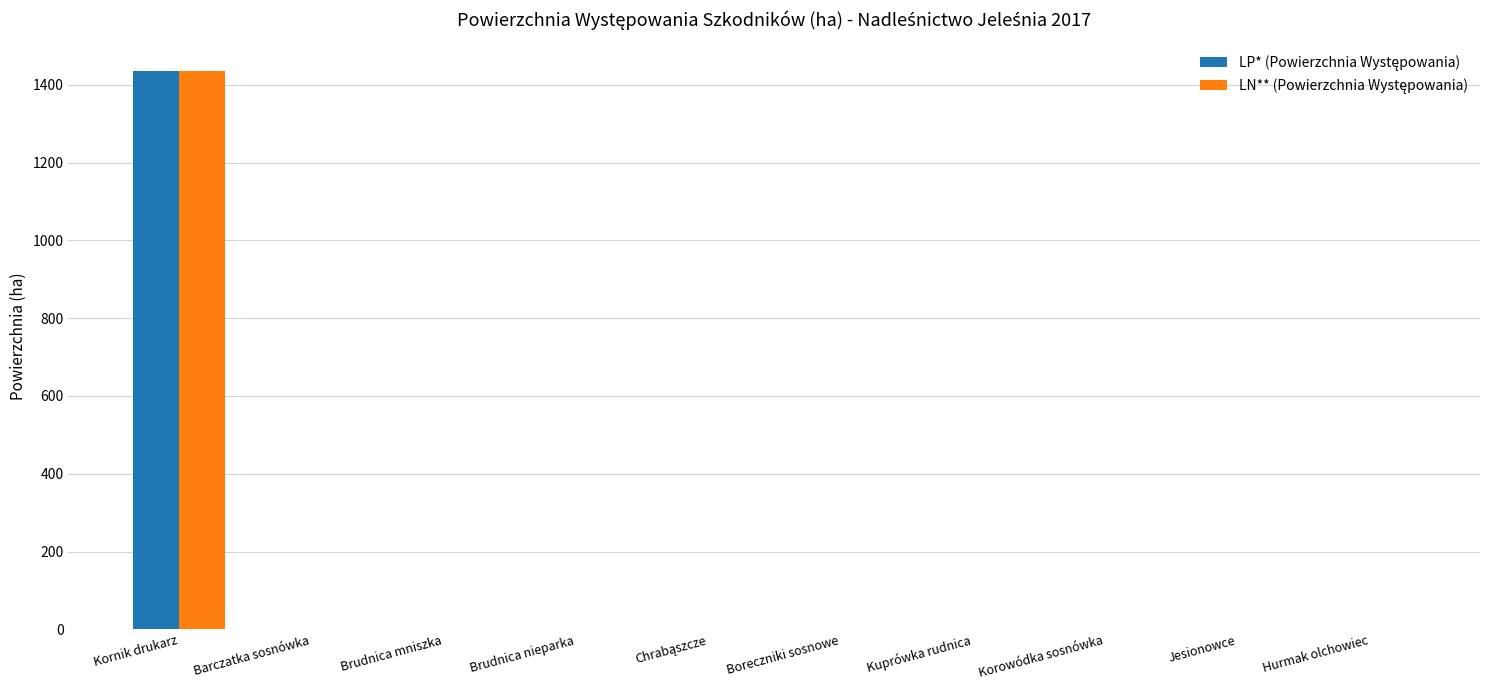

At which category is the sum across all series the highest?

Kornik drukarz